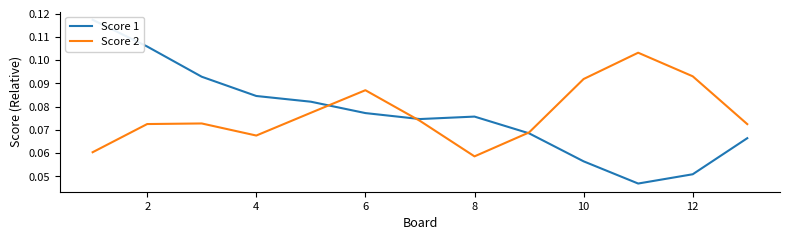

Count the Score 2 values in the range 0 to 1.

13